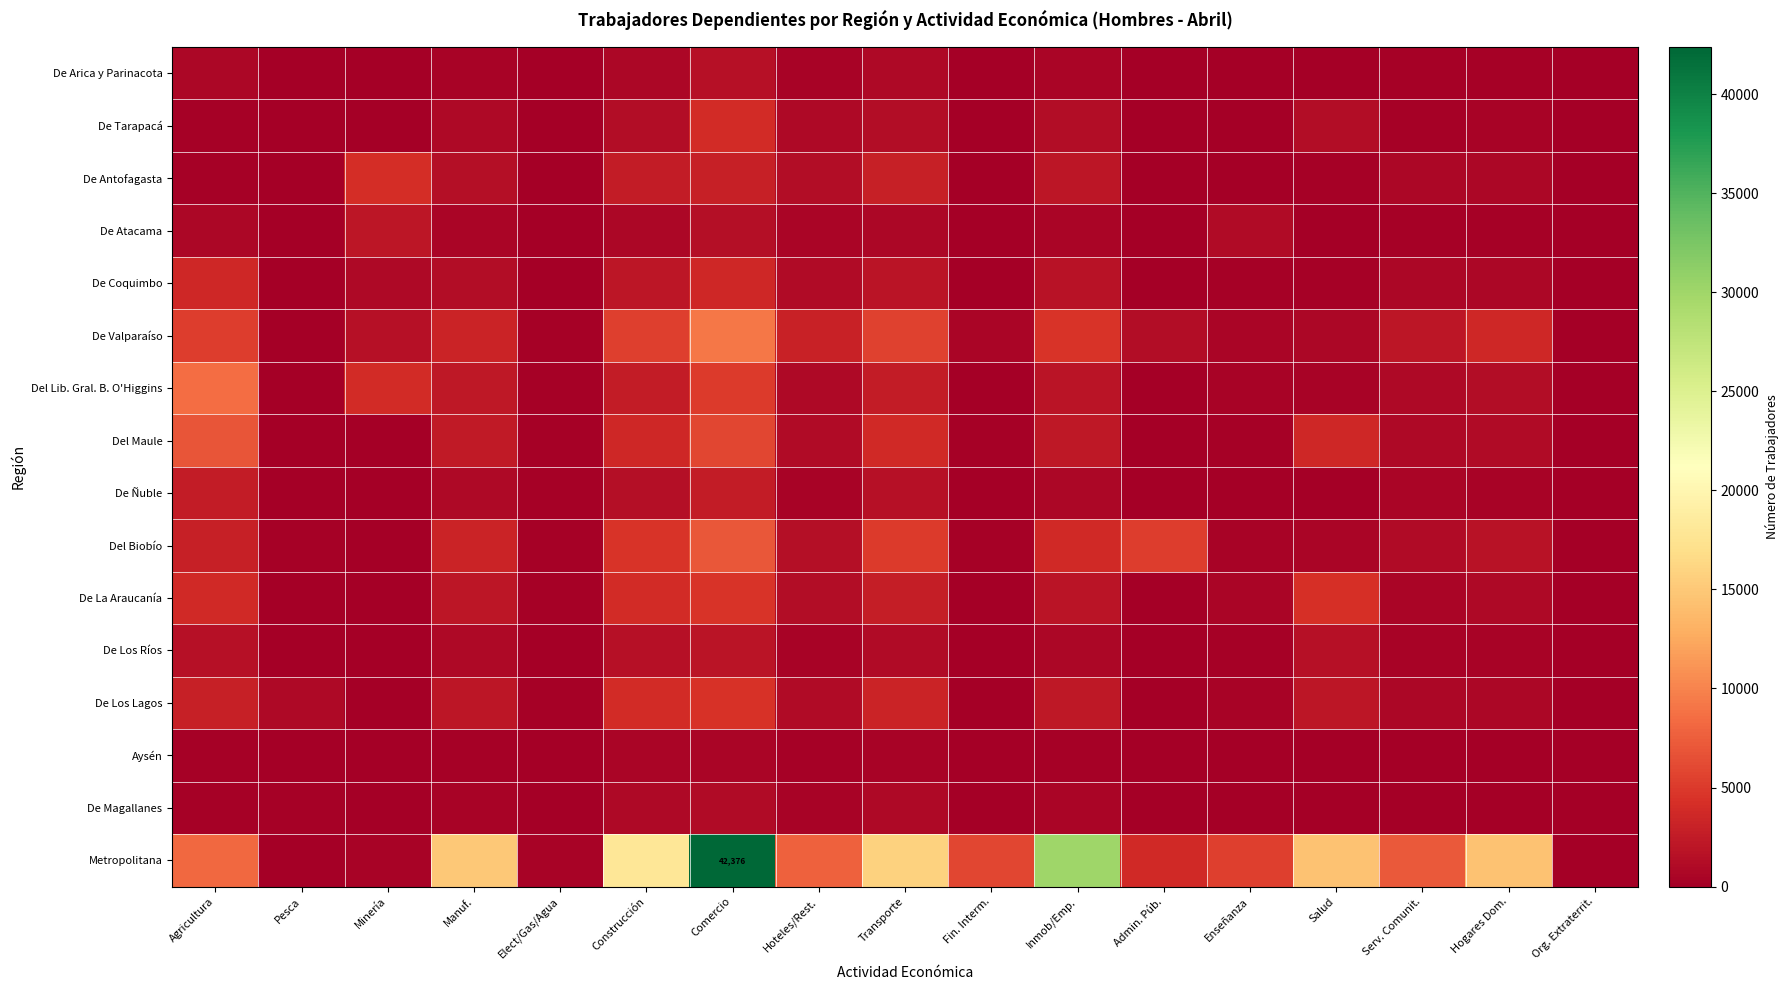

What is the difference between the highest and lowest values at Serv. Comunit.?

7050